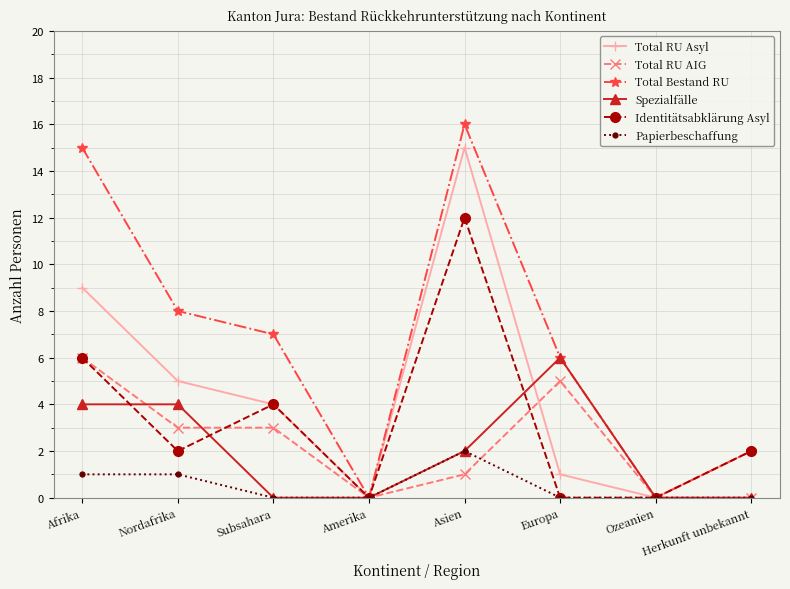

What value does the Spezialfälle series have at Afrika?

4